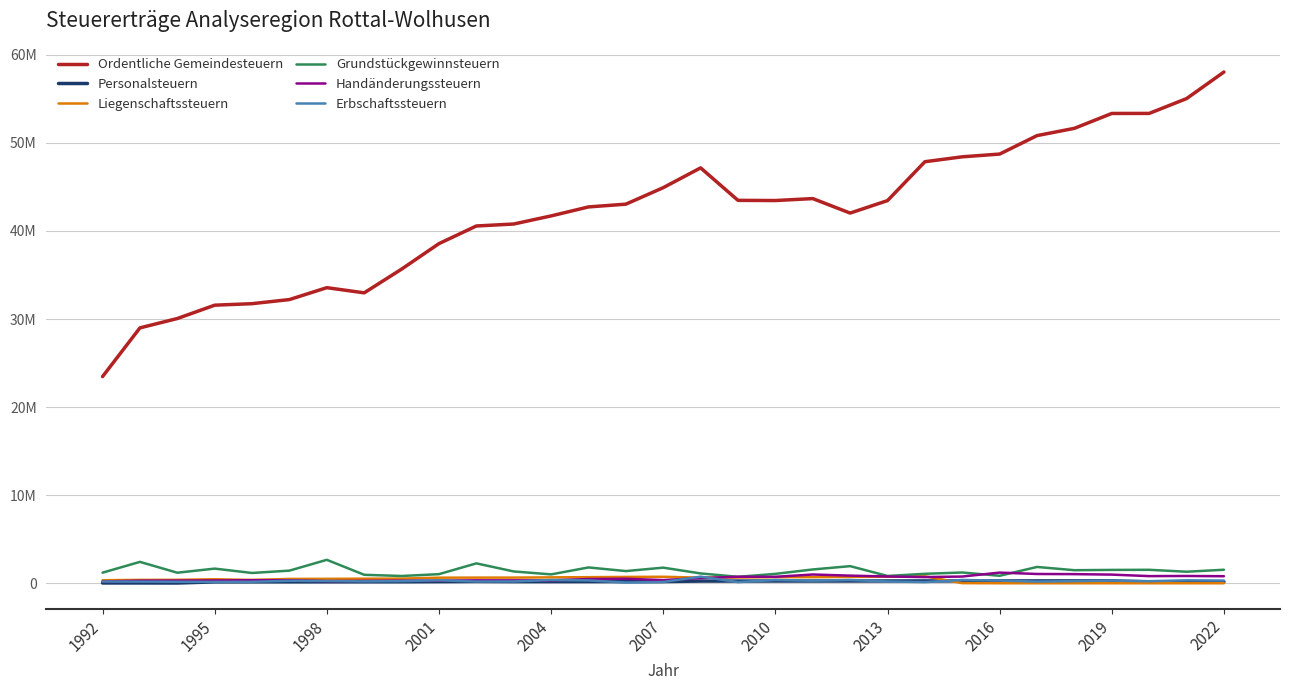

True or false: Grundstückgewinnsteuern and Handänderungssteuern cross at least once.

True